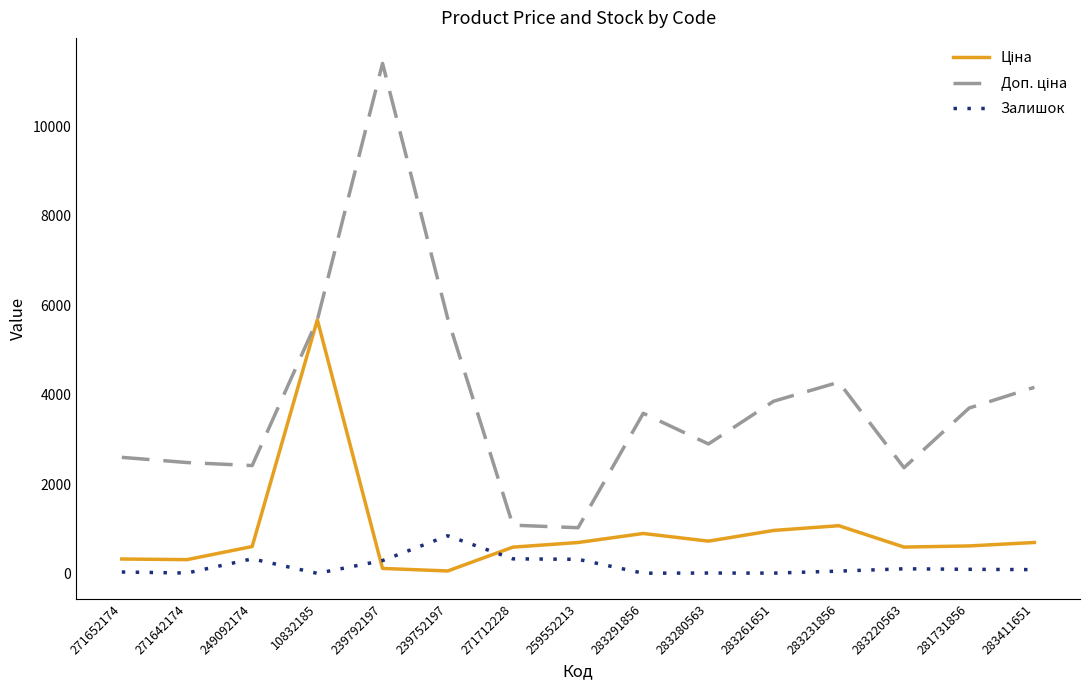

At which category does the chart reach its peak across all series?

239792197